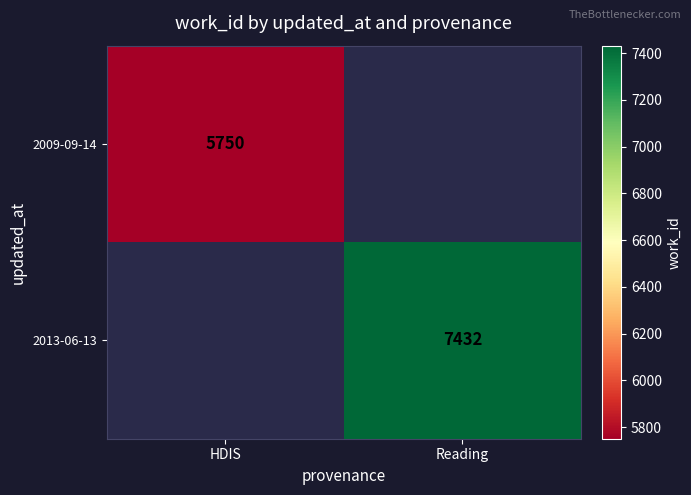

Between HDIS and Reading, which is larger?

Reading